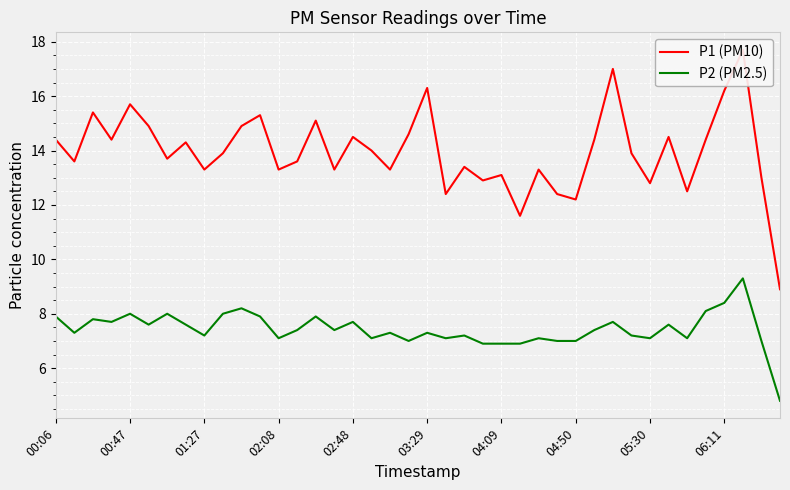

True or false: P2 (PM2.5) has a value of 7.7 at 02:48.

True